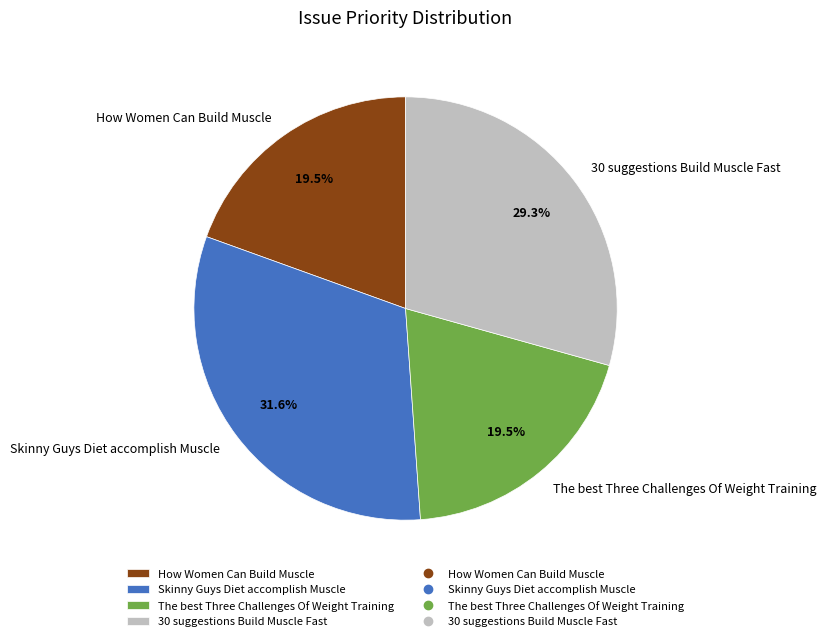

Which has a higher value, Skinny Guys Diet accomplish Muscle or How Women Can Build Muscle?

Skinny Guys Diet accomplish Muscle